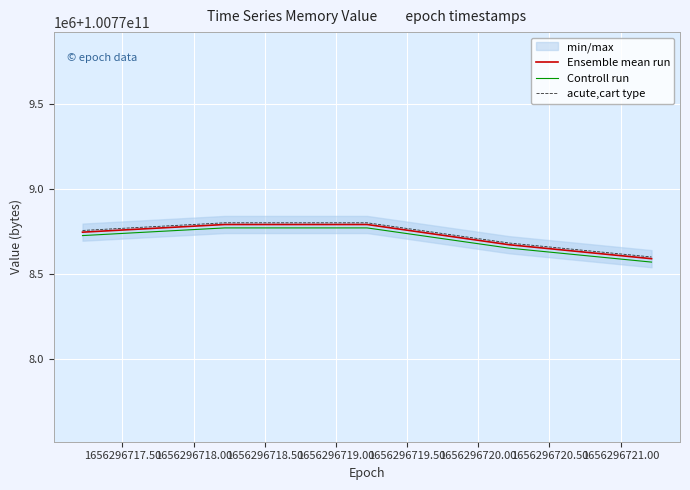

True or false: Controll run and Ensemble mean run intersect in this chart.

False